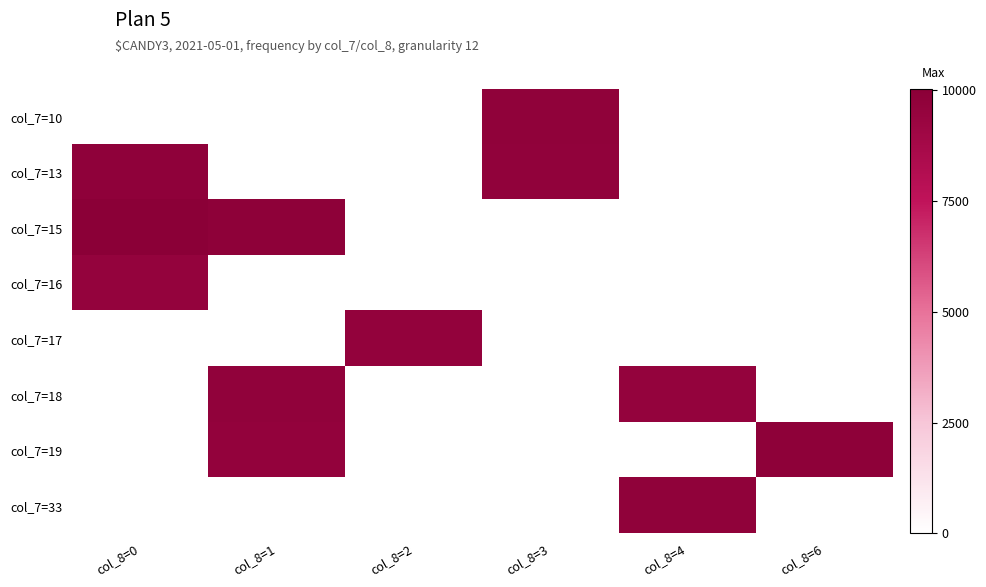

What is the spread (max minus min) of values at col_8=4?

9722